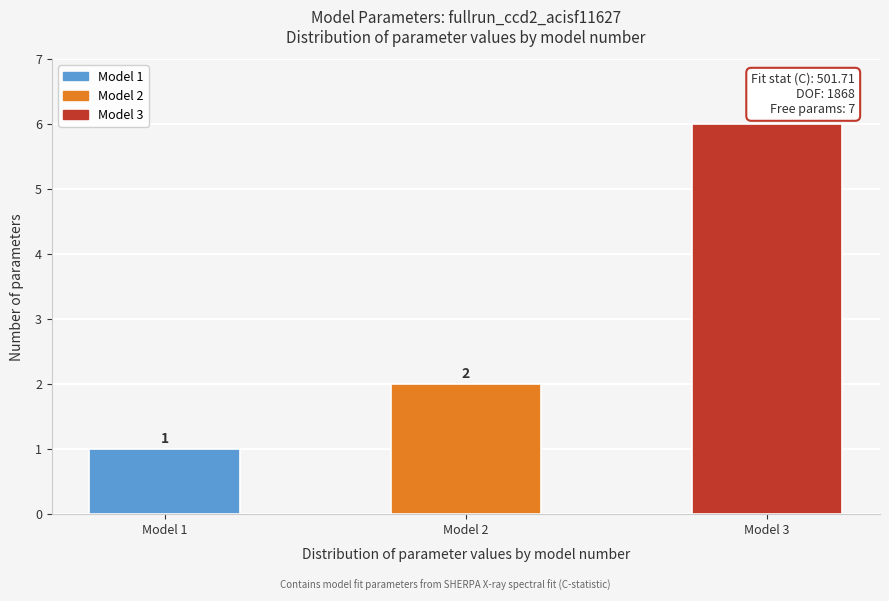

Reading right to left, what are all the values shown in this chart?

Model 3=6	Model 2=2	Model 1=1